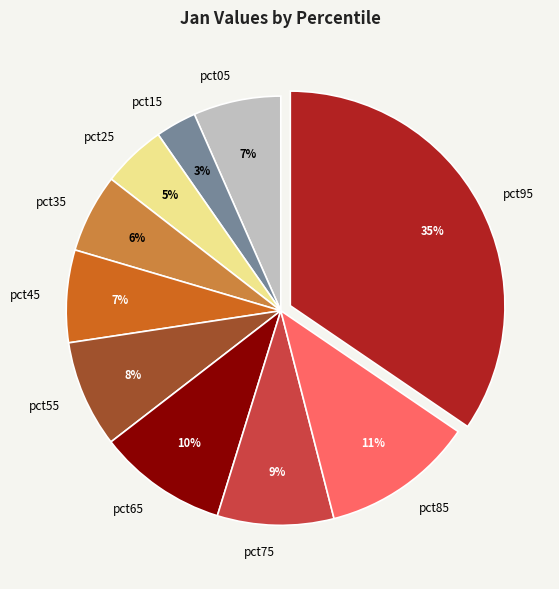

How many slices are in this pie chart?

10